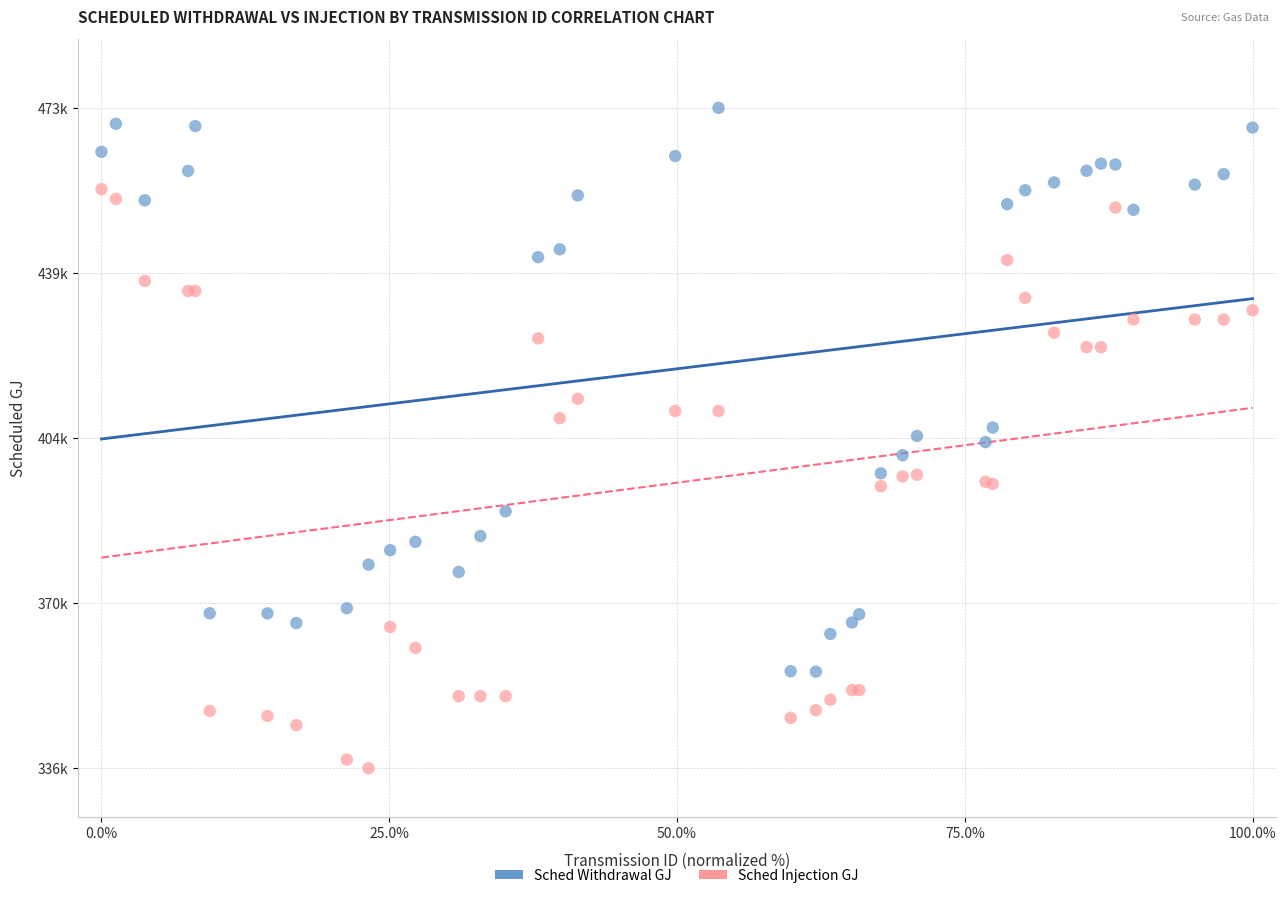

Which series contains the highest Y value?

Sched Withdrawal GJ